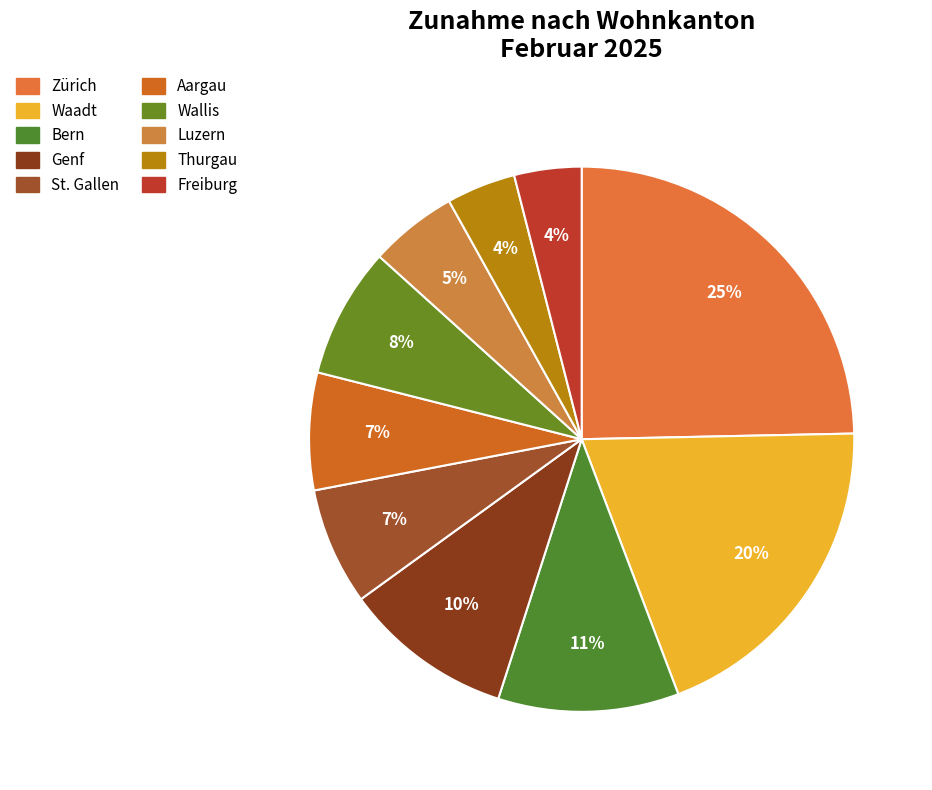

Is the sum of Genf and Aargau greater than half?

No